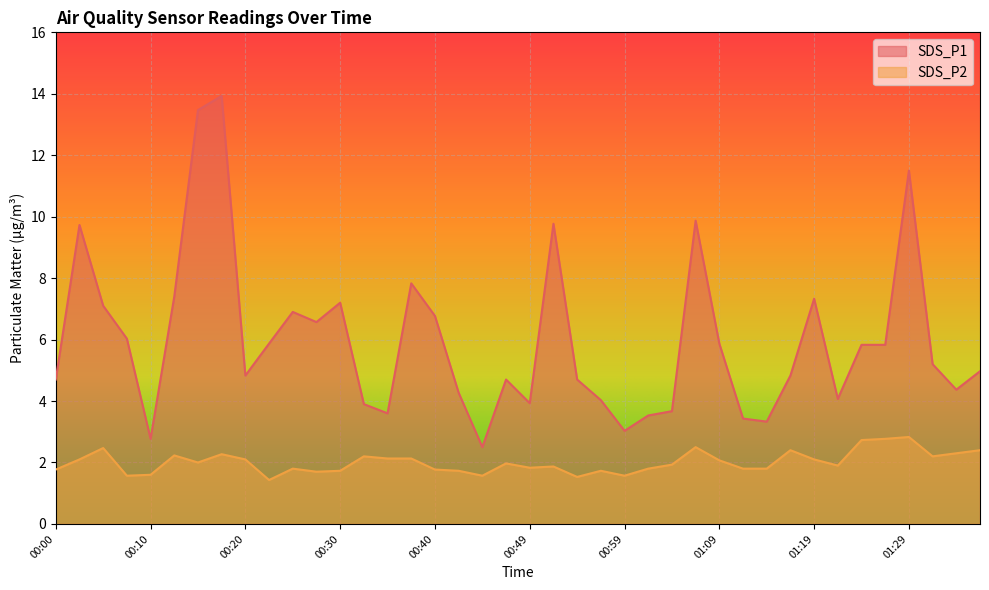

True or false: SDS_P2 has more than 0 points higher than both neighbors.

True